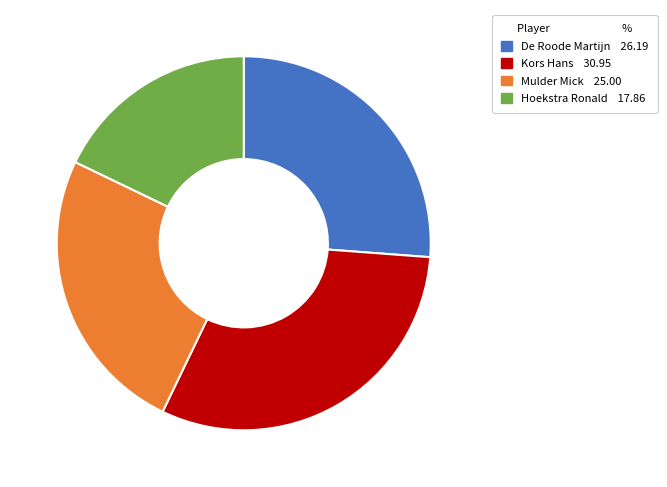

Is Kors Hans the majority of the pie?

No